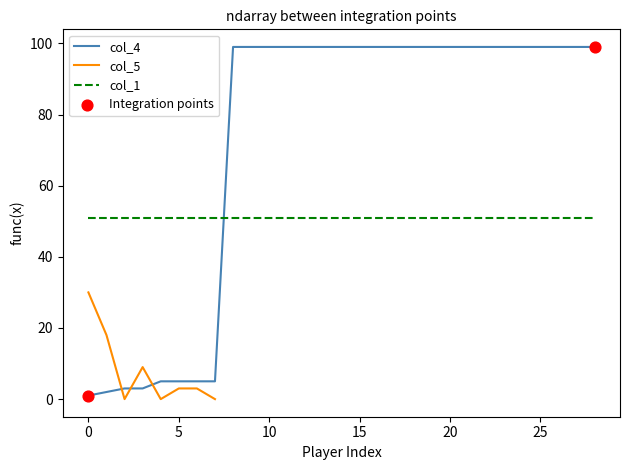

Which series has the largest total across all categories?

col_4